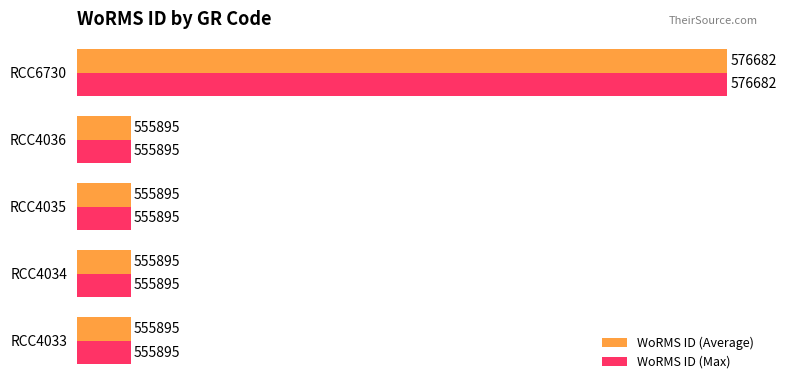

What is the minimum value shown in the chart?

555895